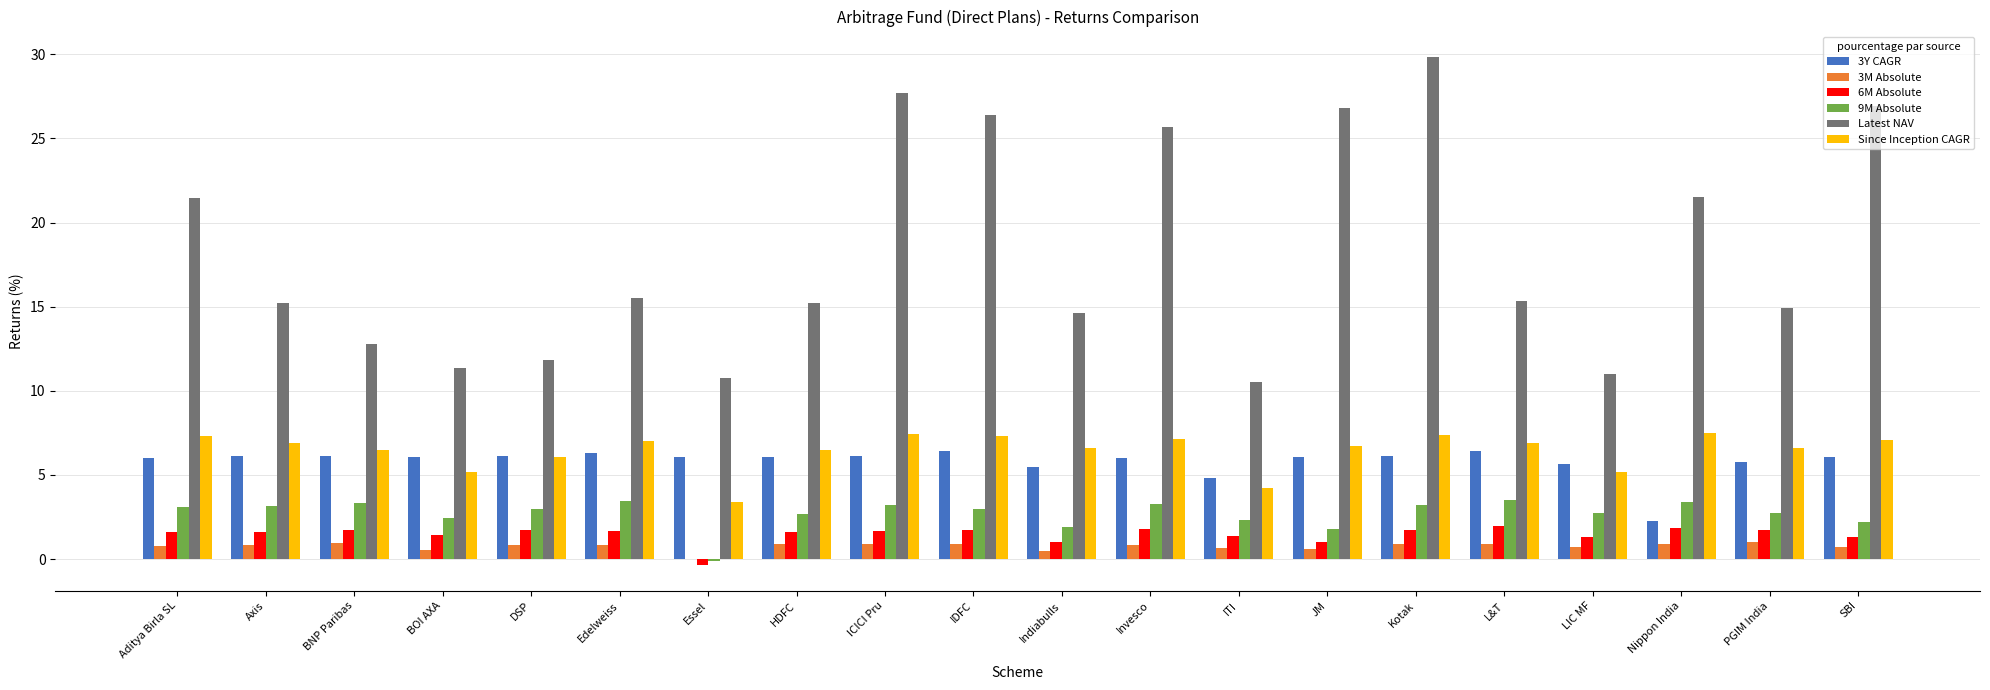

What is the total value across all series at SBI?

44.3